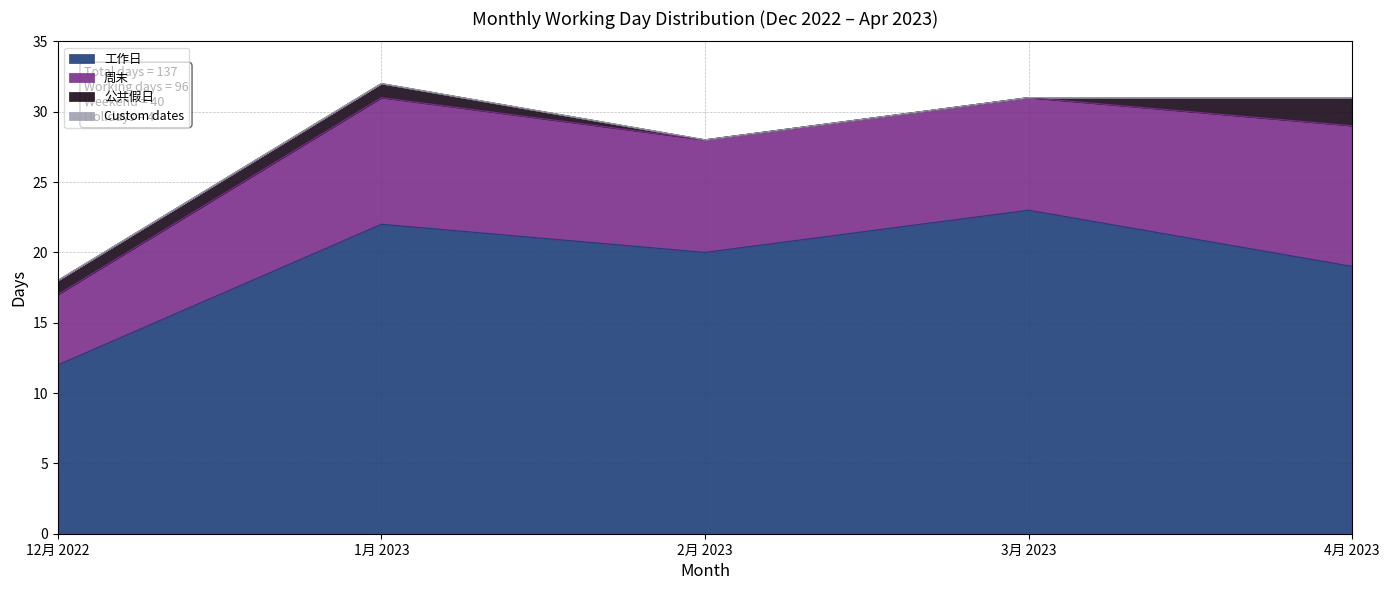

Does the chart have visible grid lines?

Yes